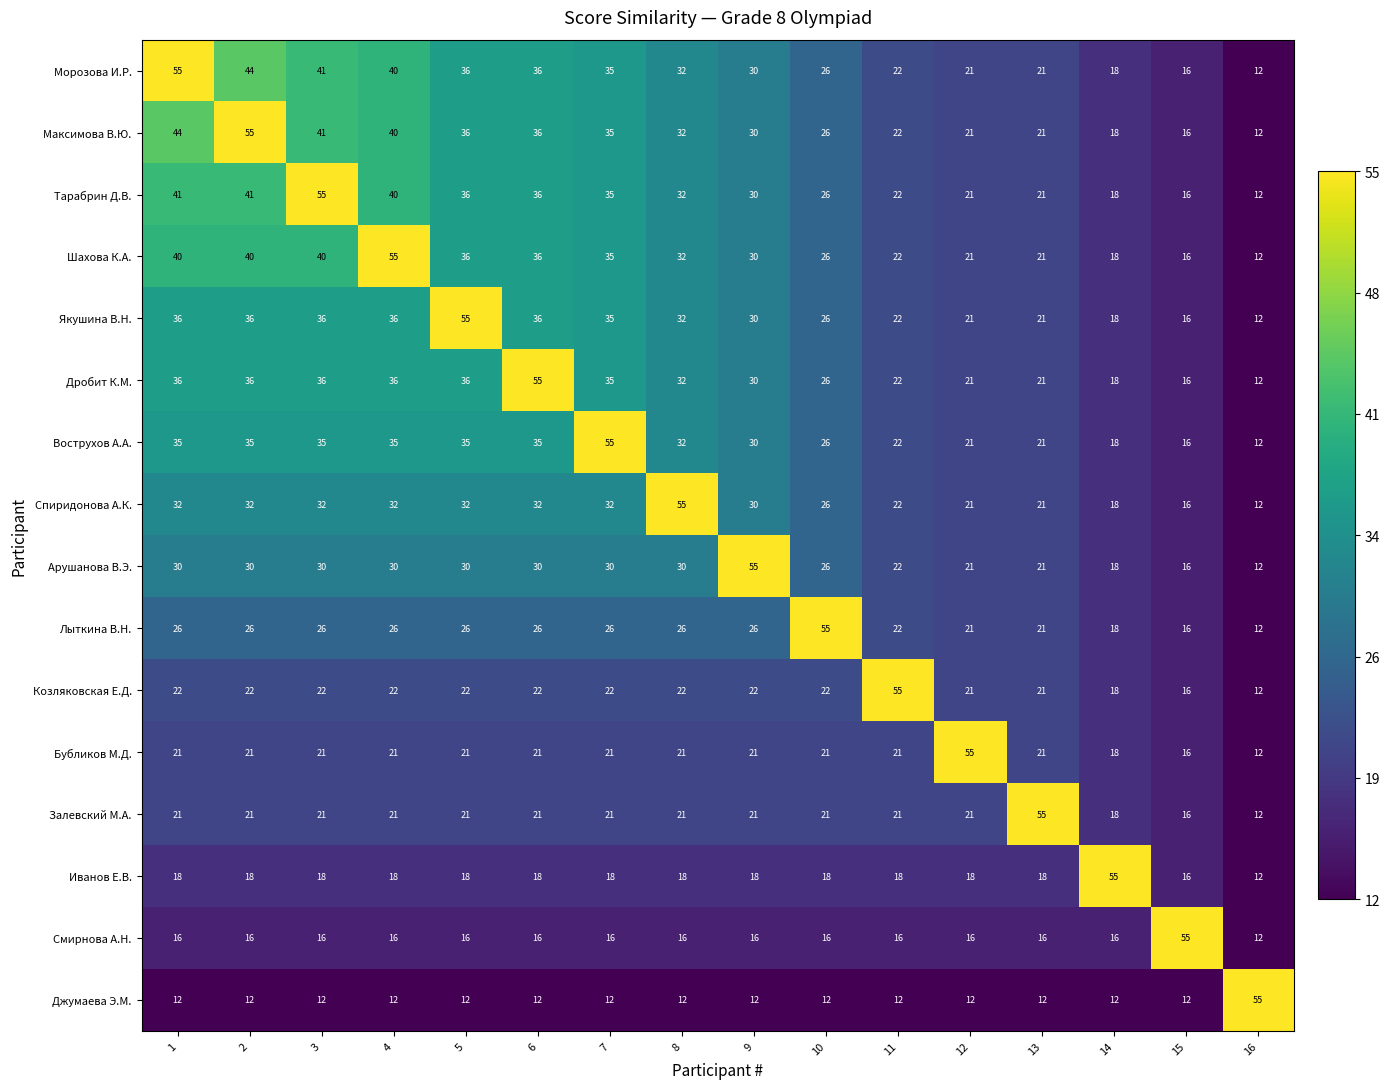

What is the difference between the highest and lowest values at 10?

43